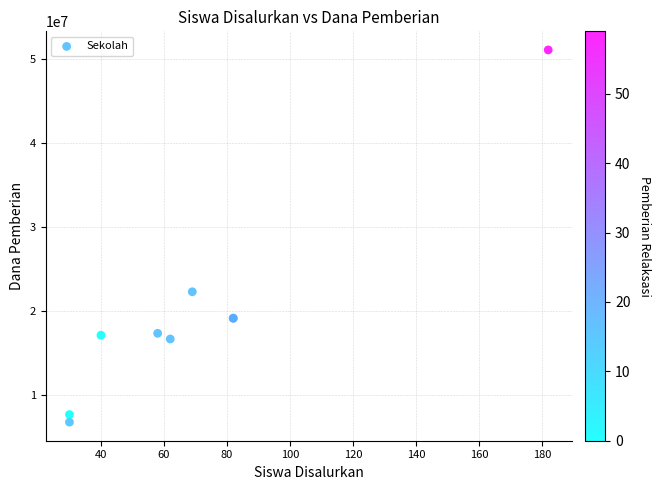

What Y value in the scatter plot is closest to 28912500?

22275000